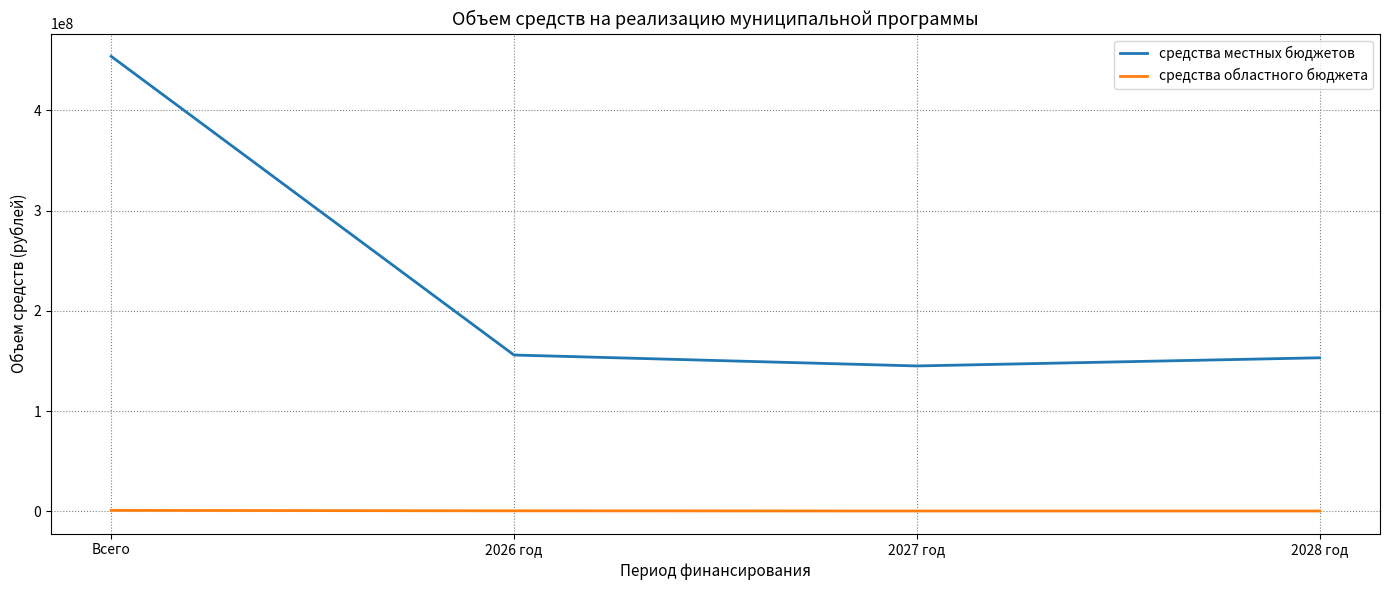

Which series has the largest range (max minus min)?

средства местных бюджетов